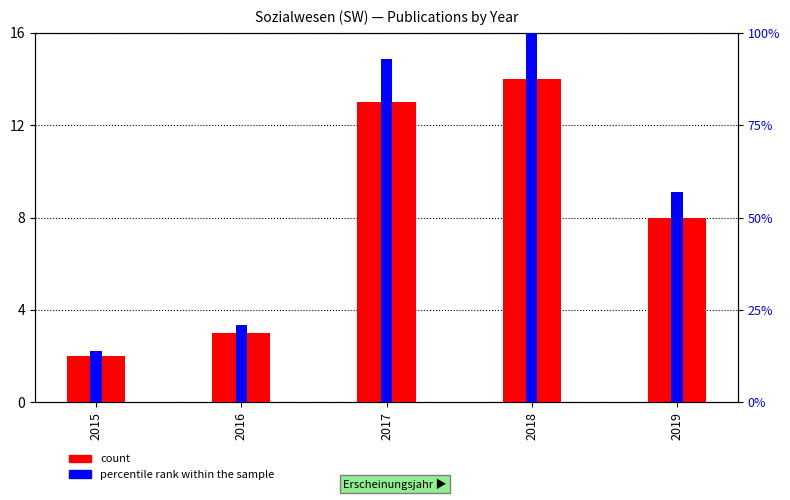

At which label is count closest to 8?

2019